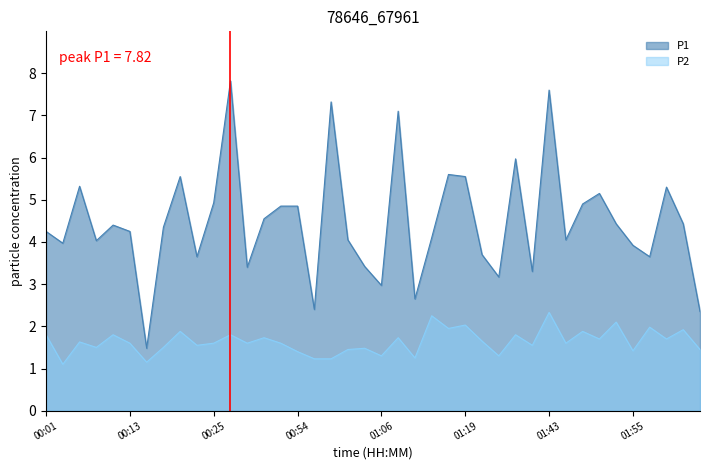

Reading right to left, what are all the values shown in this chart?

P1: 02:05=2.4	02:03=4.4	02:00=5.3	01:58=3.6	01:55=3.9	01:53=4.4	01:50=5.2	01:48=4.9	01:45=4.0	01:43=7.6	01:40=3.3	01:37=6.0	01:34=3.2	01:22=3.7	01:19=5.5	01:16=5.6	01:14=4.1	01:11=2.6	01:09=7.1	01:06=3.0	01:04=3.4	01:01=4.0	00:59=7.3	00:57=2.4	00:54=4.8	00:52=4.8	00:49=4.5	00:47=3.4	00:44=7.8	00:25=4.9	00:23=3.6	00:20=5.5	00:18=4.3	00:15=1.5	00:13=4.2	00:11=4.4	00:08=4.0	00:06=5.3	00:03=4.0	00:01=4.2
P2: 02:05=1.4	02:03=1.9	02:00=1.7	01:58=2.0	01:55=1.4	01:53=2.1	01:50=1.7	01:48=1.9	01:45=1.6	01:43=2.3	01:40=1.6	01:37=1.8	01:34=1.3	01:22=1.6	01:19=2.0	01:16=1.9	01:14=2.2	01:11=1.2	01:09=1.7	01:06=1.3	01:04=1.5	01:01=1.4	00:59=1.2	00:57=1.2	00:54=1.4	00:52=1.6	00:49=1.7	00:47=1.6	00:44=1.8	00:25=1.6	00:23=1.6	00:20=1.9	00:18=1.5	00:15=1.1	00:13=1.6	00:11=1.8	00:08=1.5	00:06=1.6	00:03=1.1	00:01=1.8